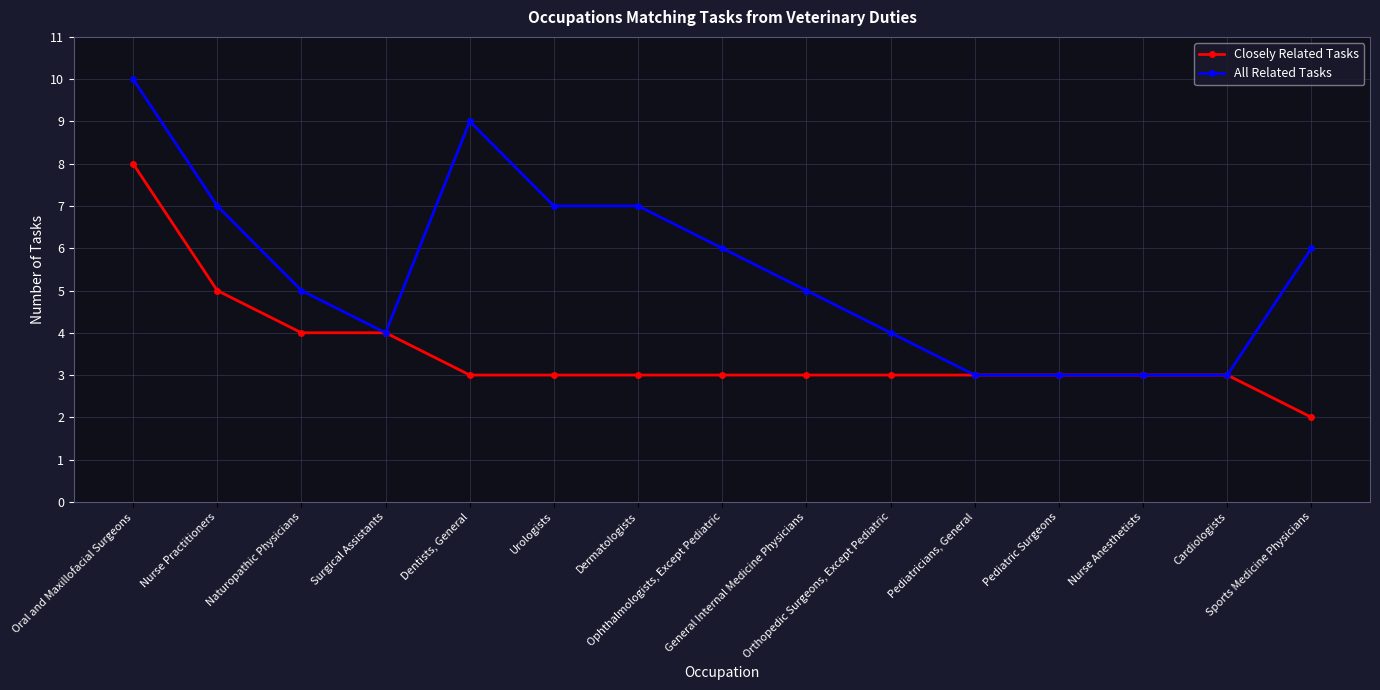

How many Closely Related Tasks values are between 3 and 4?

12